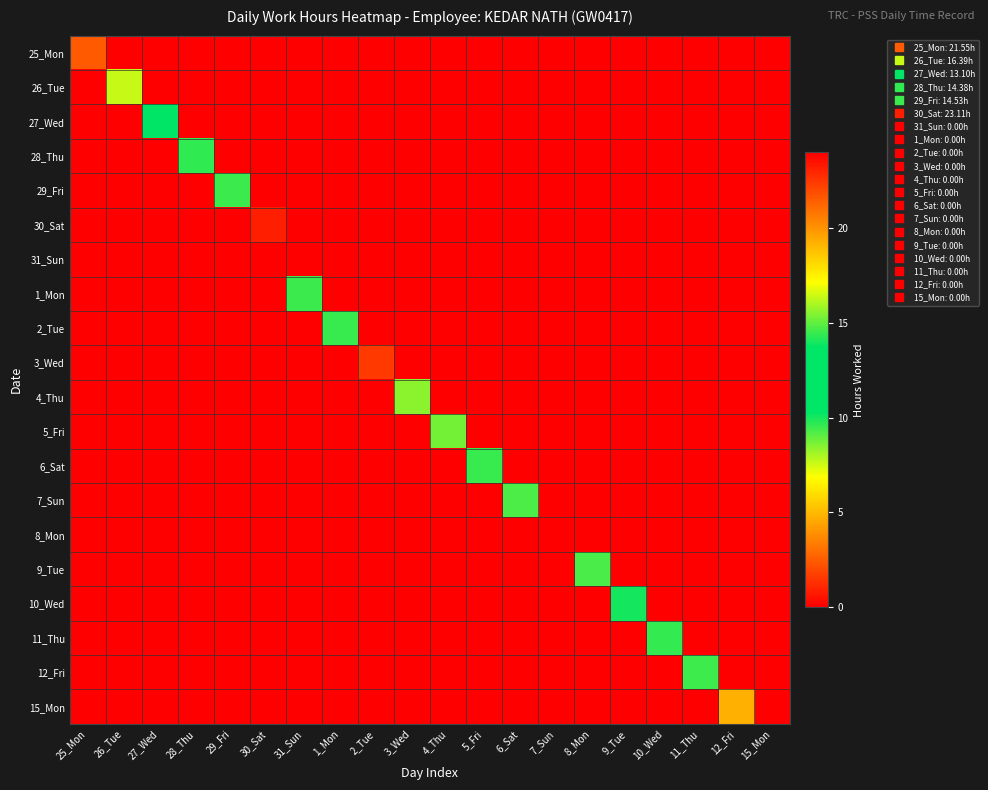

Which label corresponds to the smallest value in the chart?

26_Tue